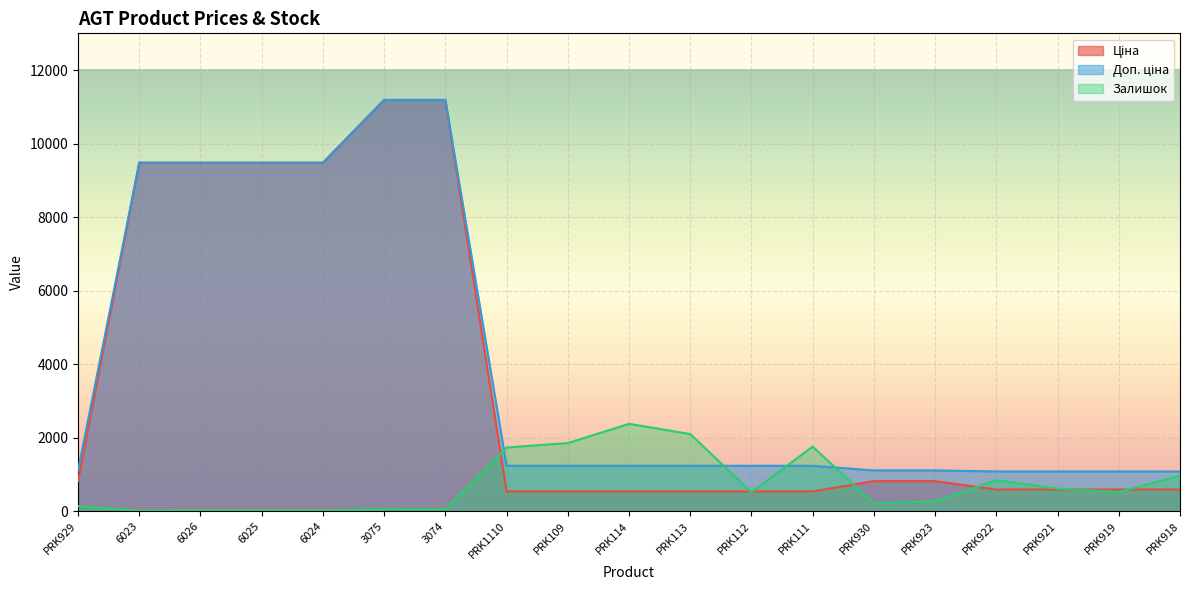

Where is the first local minimum for Залишок?

6023